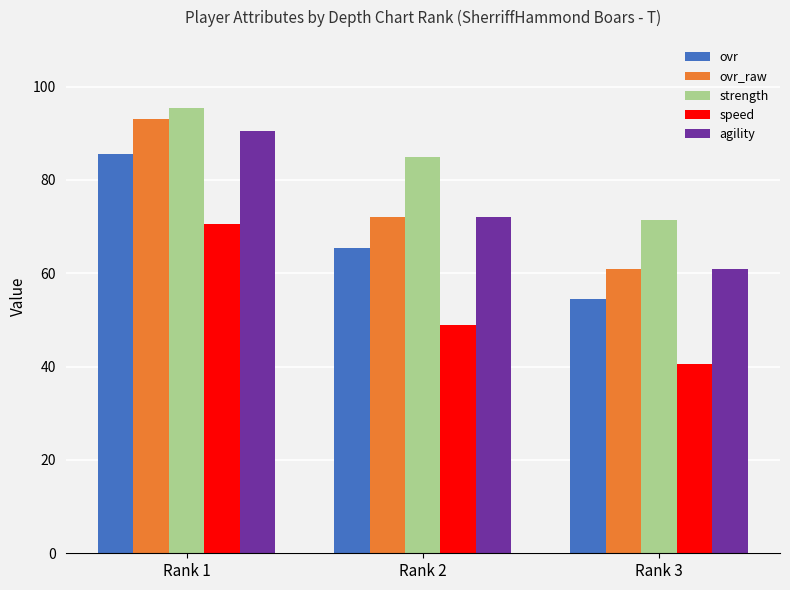

What is the value of the ovr_raw bar at the 3rd from the left?

61.0